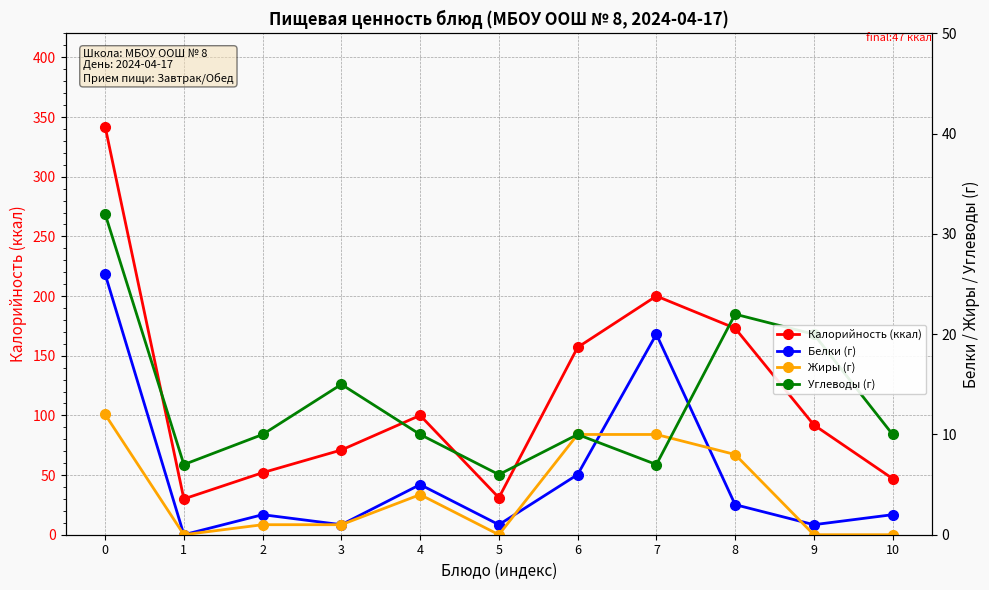

Rank the series by their maximum value, from lowest to highest.

Жиры (г), Белки (г), Углеводы (г), Калорийность (ккал)